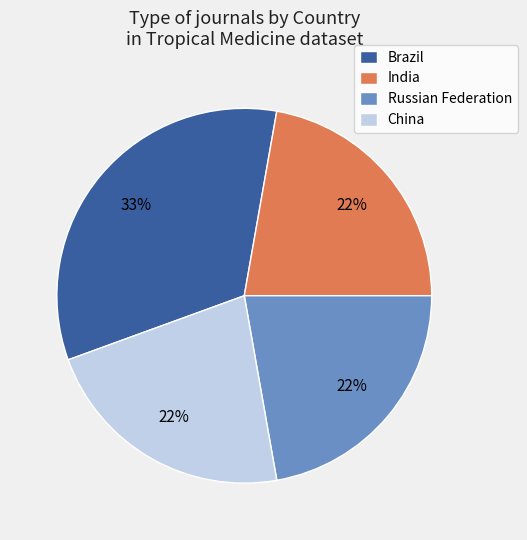

Is there a majority slice in this chart?

No